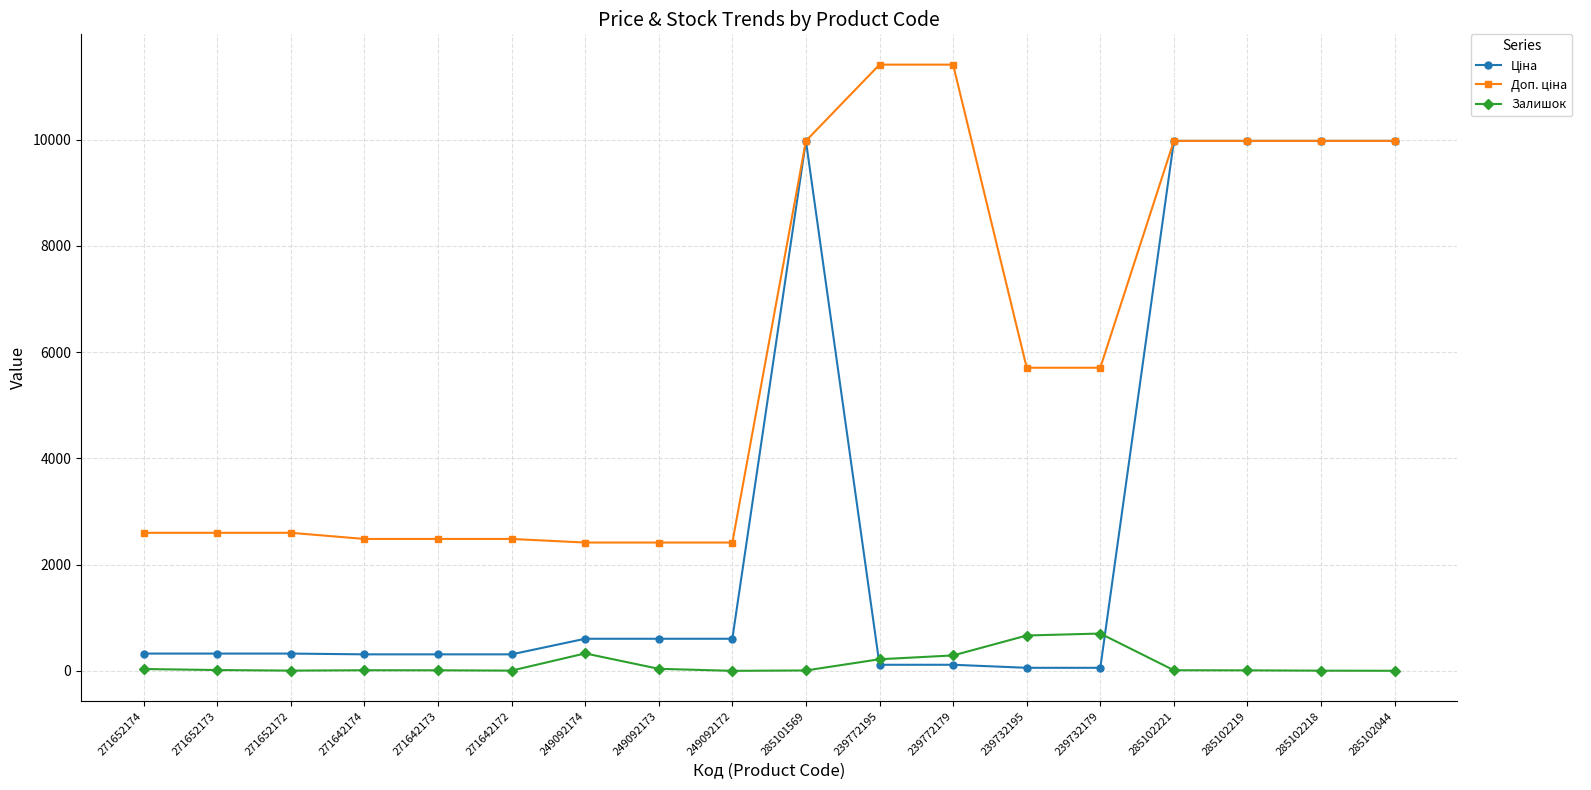

At how many categories does at least one series exceed 3732?

9